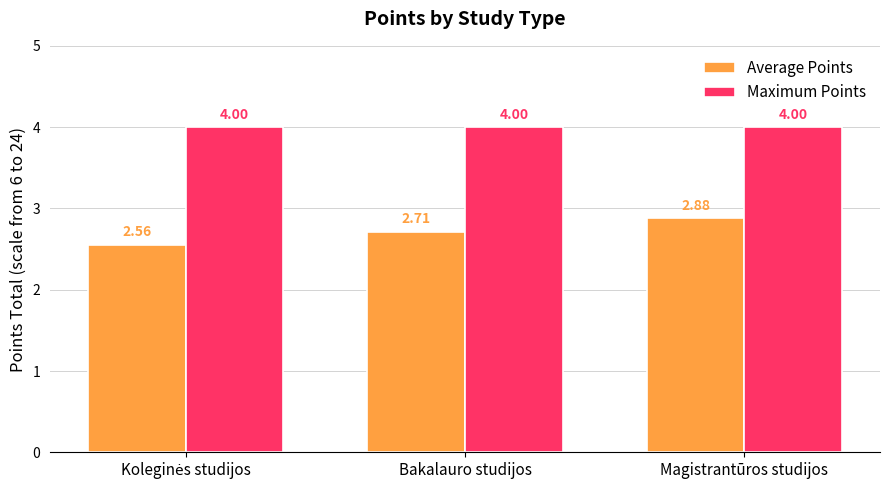

What is the label of the 3rd bar from the left?

Magistrantūros studijos